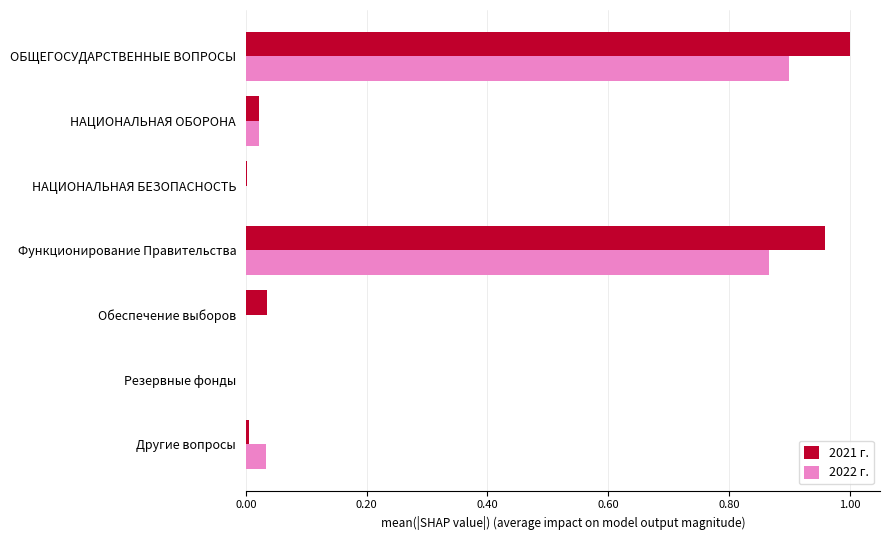

What is the sum of all 2022 г. values?

1.8